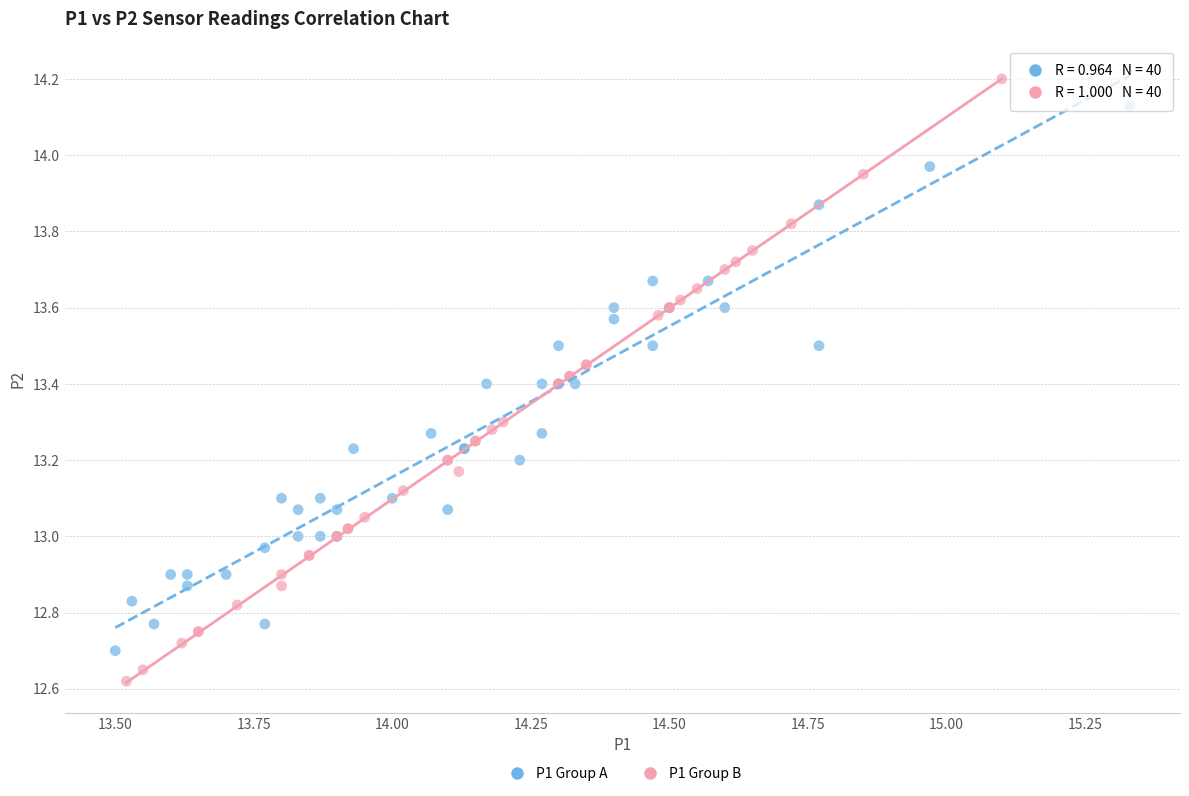

Which series contains the lowest Y value?

P1 Group B